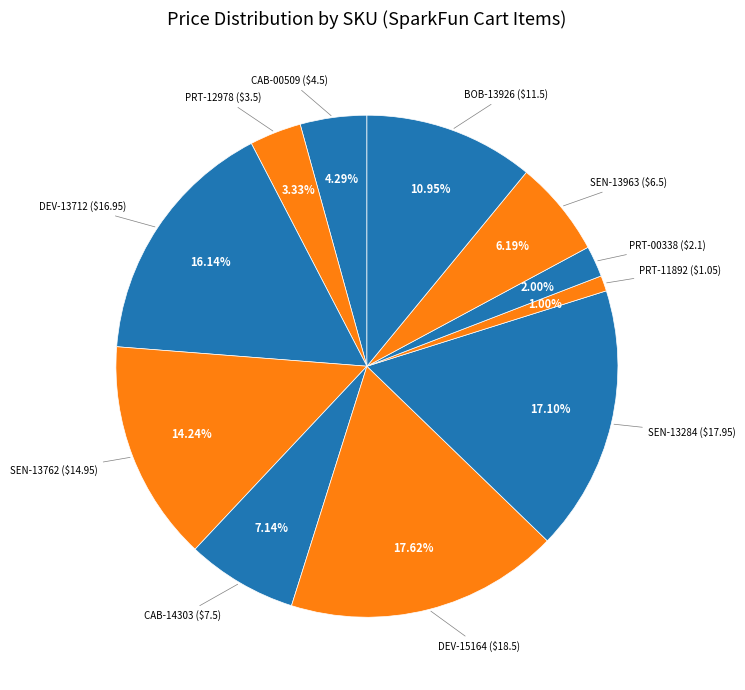

Count the number of slices in the pie.

11